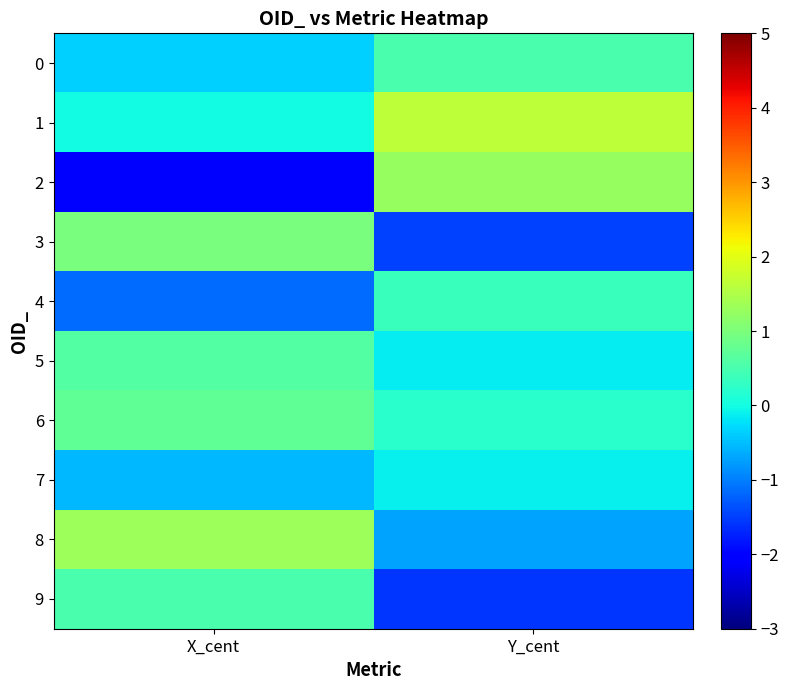

Which label corresponds to the smallest value in the chart?

X_cent